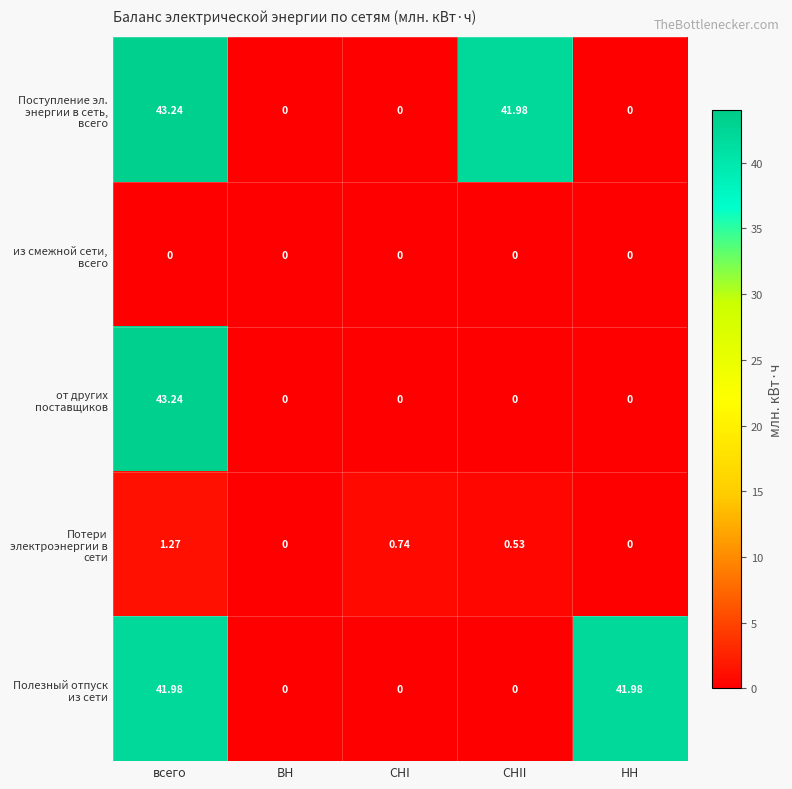

Which label corresponds to the largest value in the chart?

всего